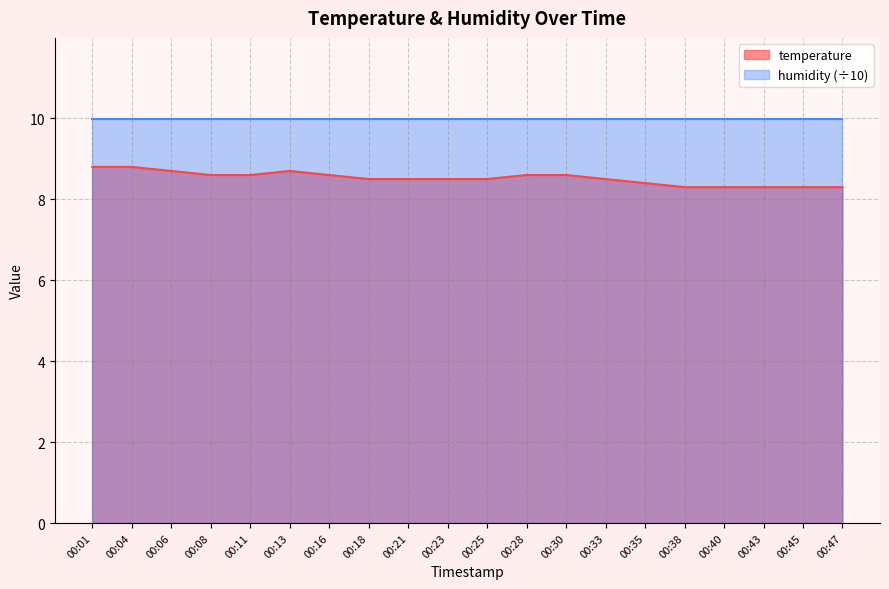

Which category has the lowest value across all series?

00:38